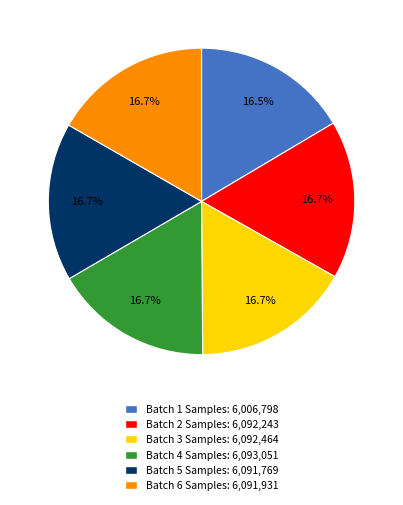

Is there a majority slice in this chart?

No